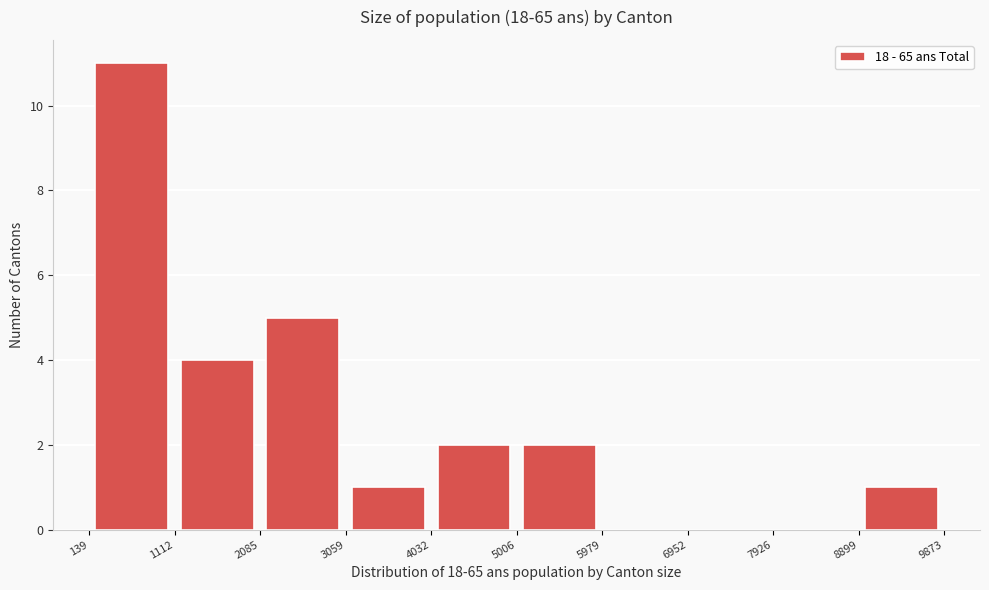

Over which range of the x-axis is the bar tallest?

139 to 1112